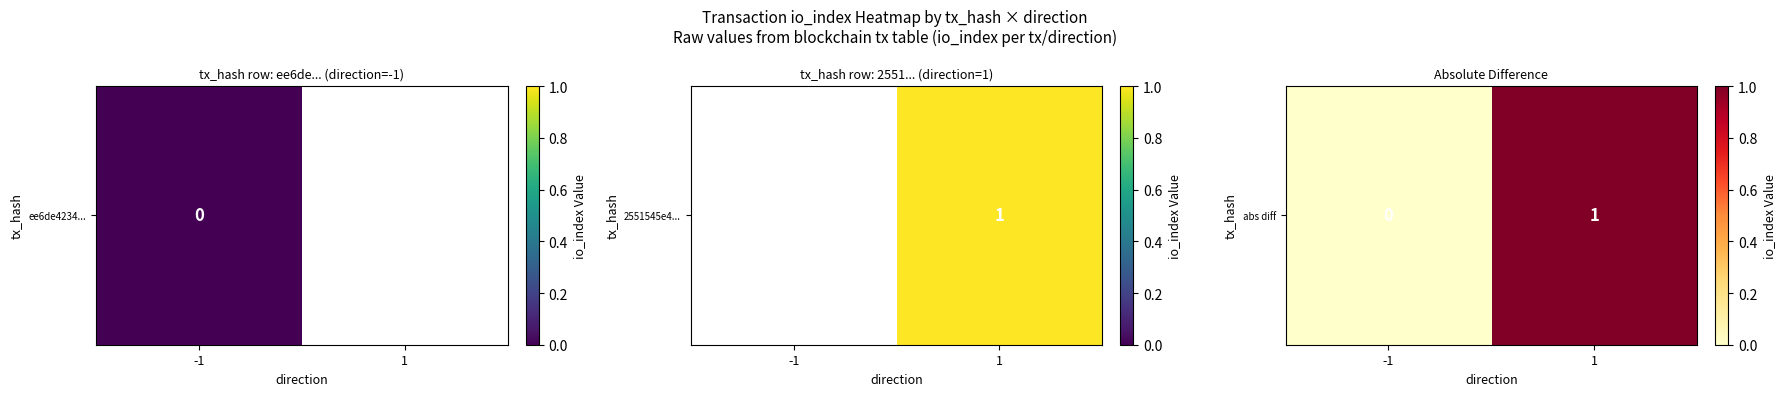

The value at 1 is 1. True or false?

True